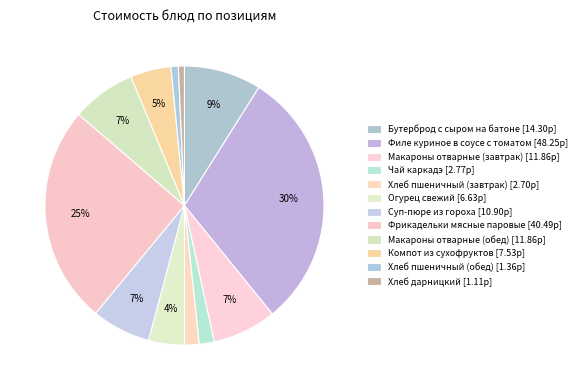

Rank the categories by value from lowest to highest.

Хлеб дарницкий, Хлеб пшеничный (обед), Хлеб пшеничный (завтрак), Чай каркадэ, Огурец свежий, Компот из сухофруктов, Суп-пюре из гороха, Макароны отварные (завтрак), Макароны отварные (обед), Бутерброд с сыром на батоне, Фрикадельки мясные паровые, Филе куриное в соусе с томатом